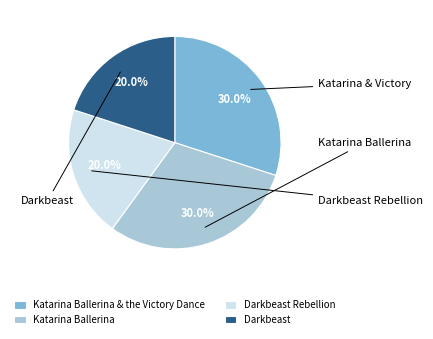

Do Darkbeast Rebellion and Darkbeast together represent more than half of the pie?

No